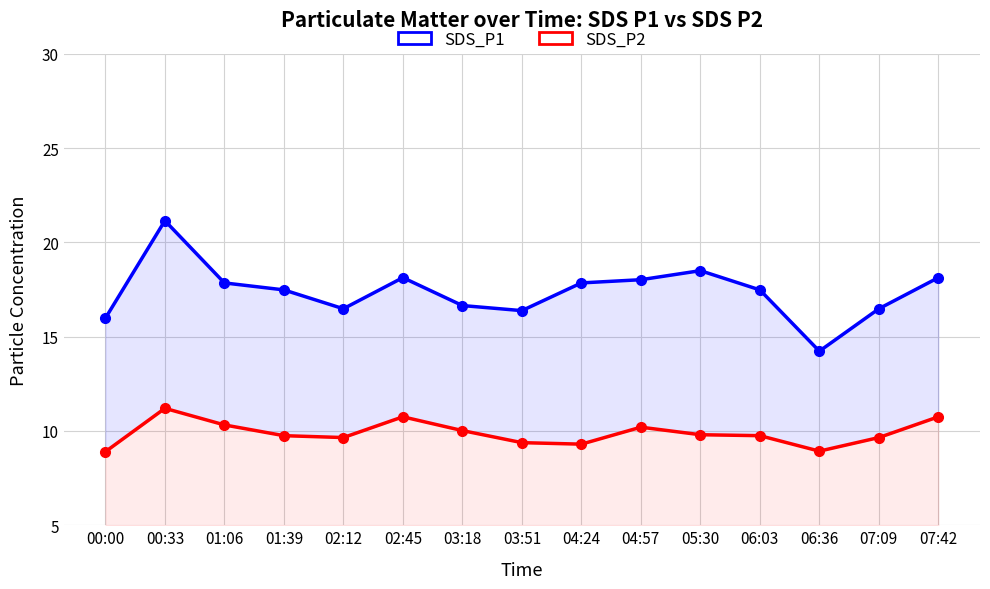

What is the difference between the maximum and second lowest values in the SDS_P1 series?

5.2